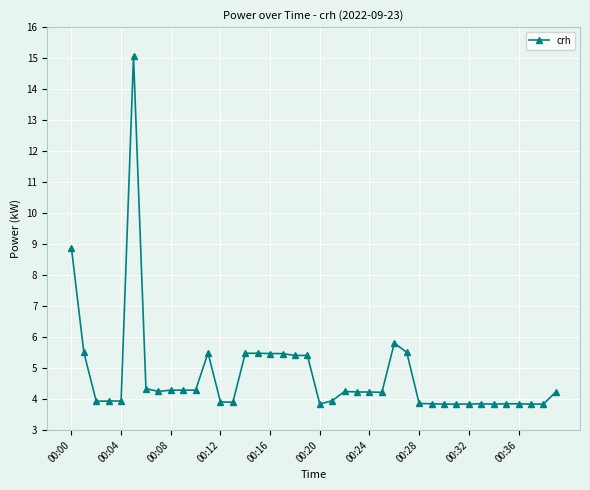

Is this an area chart (filled region under the line)?

No